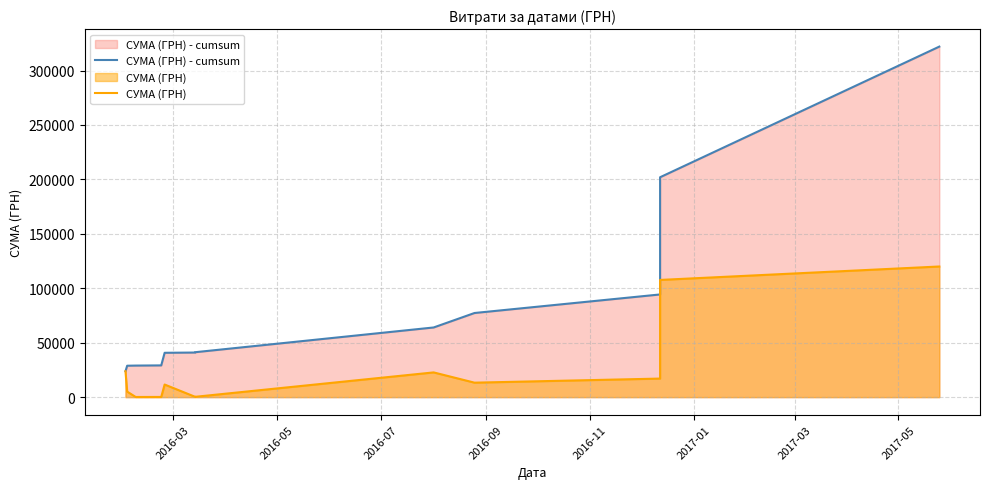

True or false: СУМА (ГРН) and СУМА (ГРН) - cumsum intersect in this chart.

False